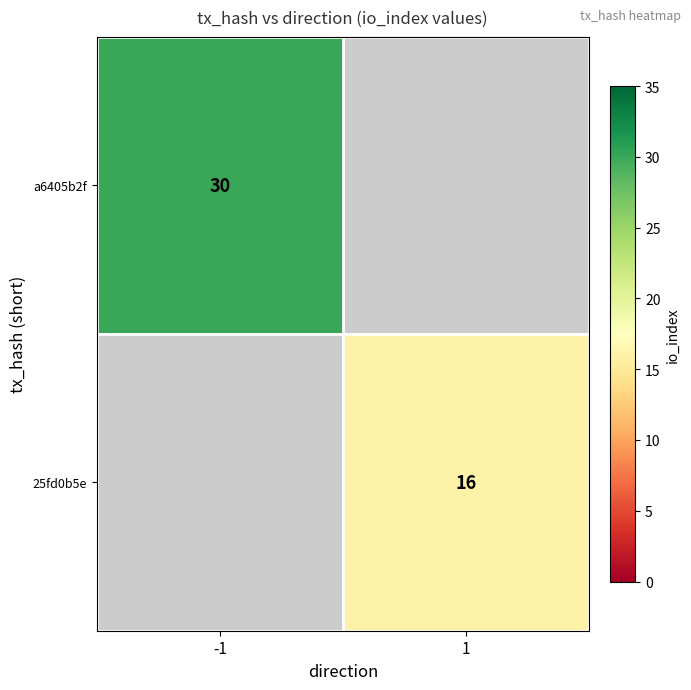

Is the value of a6405b2f at -1 greater than the value of 25fd0b5e at 1?

Yes